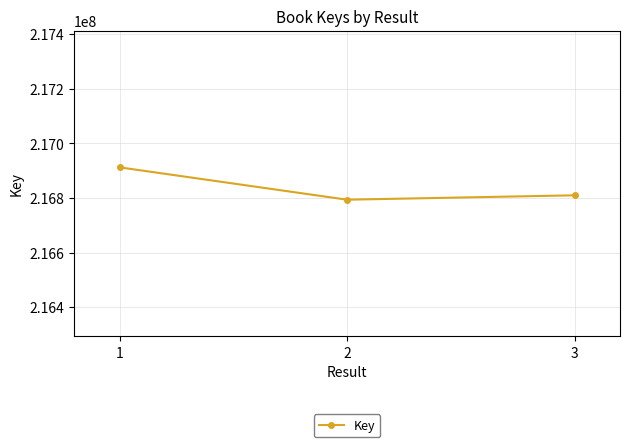

Is it true that the value at 3 is 216810249?

True